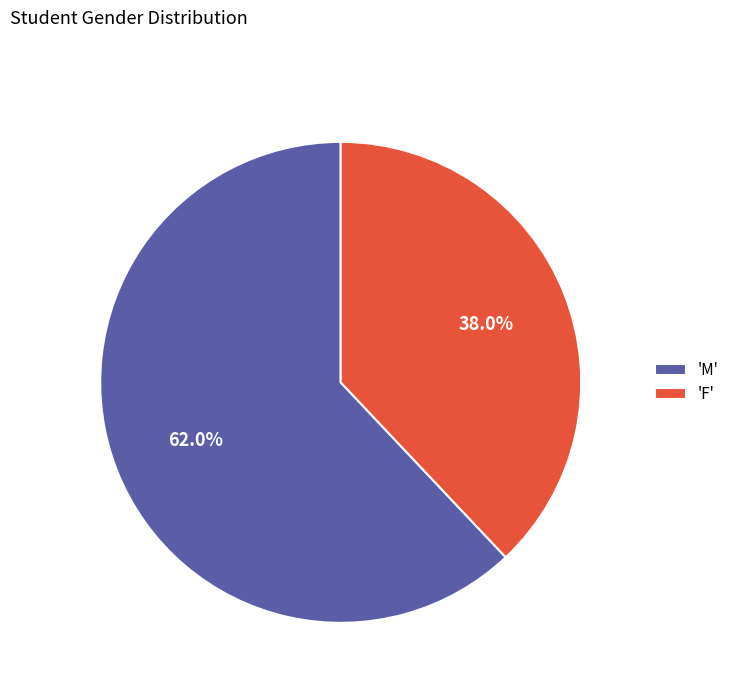

Which has a higher value, 'F' or 'M'?

'M'